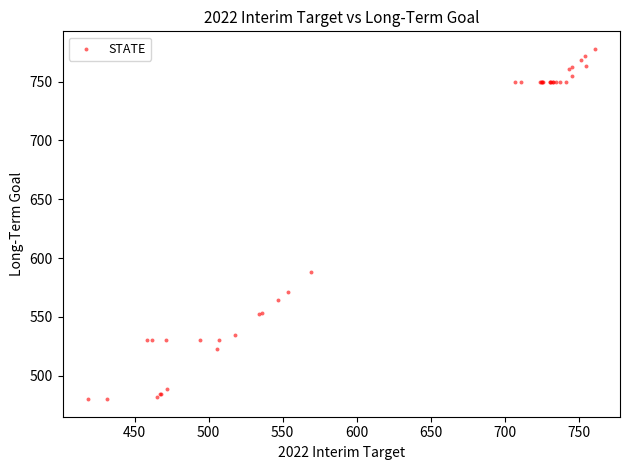

What Y value in the scatter plot is closest to 628?

587.7